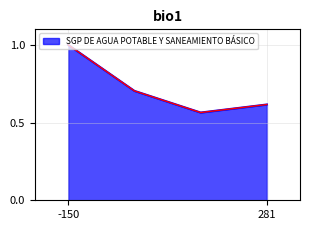

What is the average value?

0.7